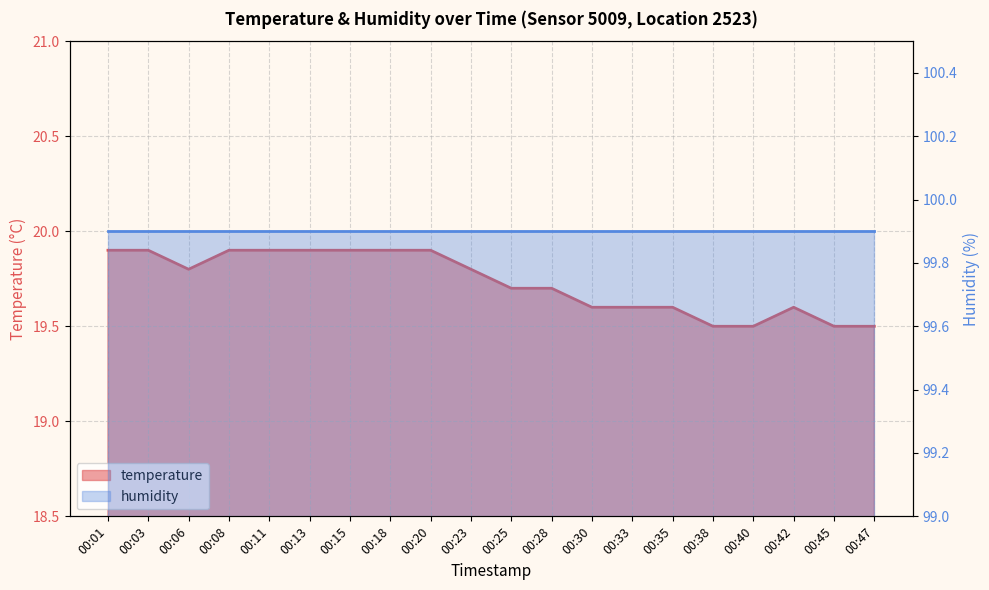

How many interior local valleys (lower than both neighbors) does the data have?

1